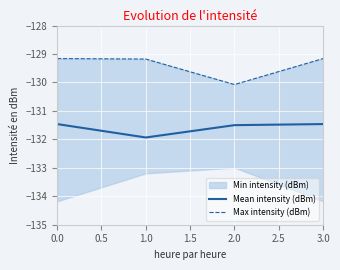

The Mean intensity (dBm) series shows -184.7 at 2.0. True or false?

False